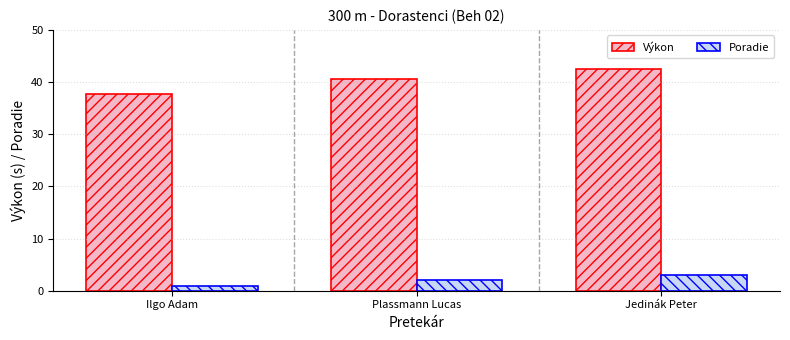

What are all the series names shown in the legend?

Výkon, Poradie